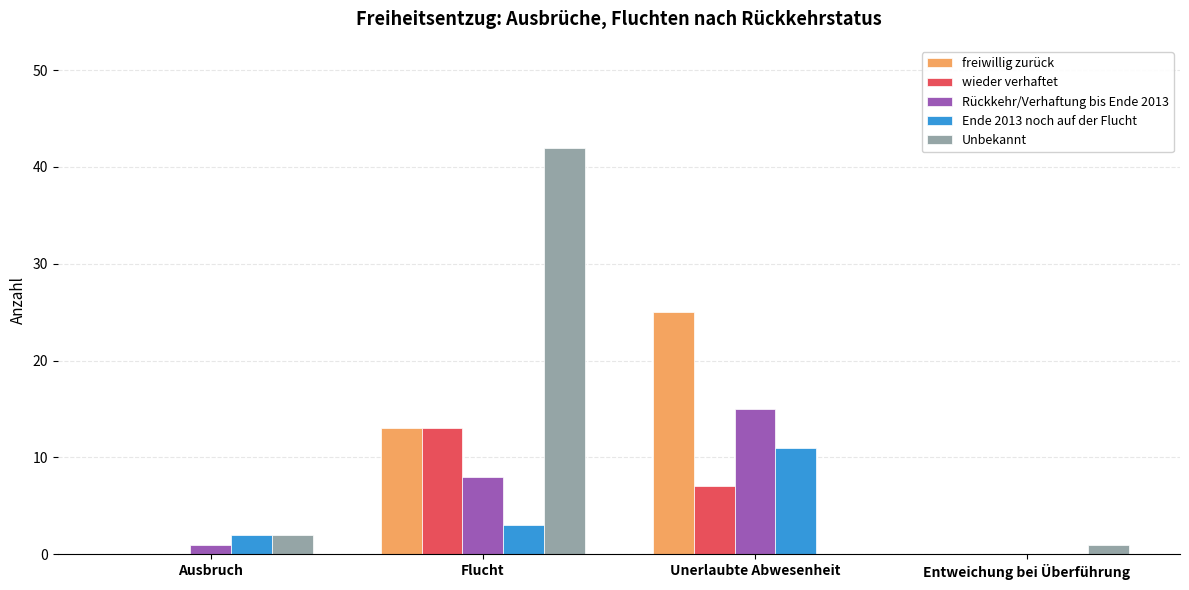

Reading right to left, transcribe all the data shown in this chart.

freiwillig zurück: Entweichung bei Überführung=0	Unerlaubte Abwesenheit=25	Flucht=13	Ausbruch=0
wieder verhaftet: Entweichung bei Überführung=0	Unerlaubte Abwesenheit=7	Flucht=13	Ausbruch=0
Rückkehr/Verhaftung bis Ende 2013: Entweichung bei Überführung=0	Unerlaubte Abwesenheit=15	Flucht=8	Ausbruch=1
Ende 2013 noch auf der Flucht: Entweichung bei Überführung=0	Unerlaubte Abwesenheit=11	Flucht=3	Ausbruch=2
Unbekannt: Entweichung bei Überführung=1	Unerlaubte Abwesenheit=0	Flucht=42	Ausbruch=2